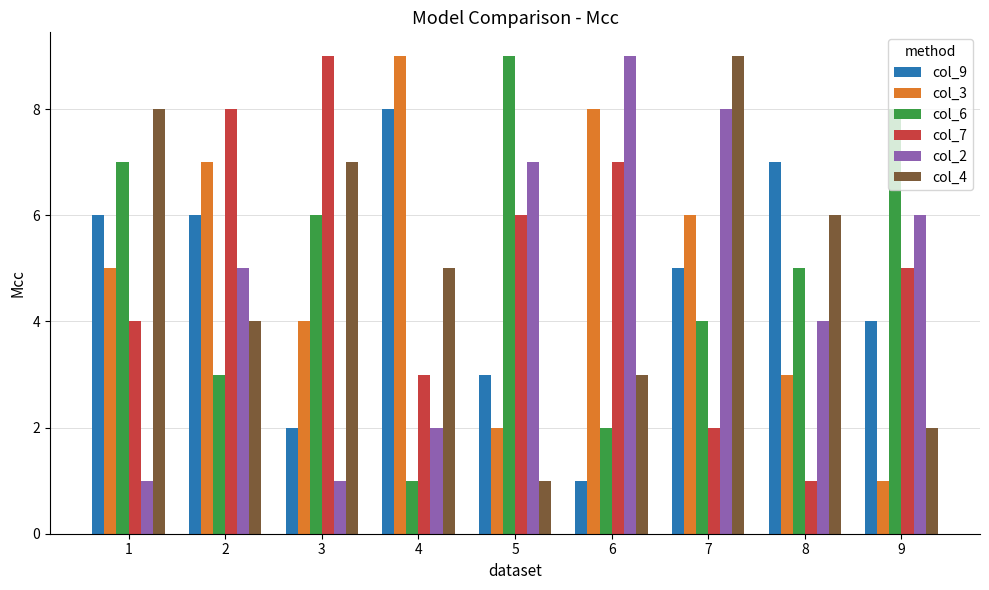

What is the value of the col_6 bar at the 5th from the left?

9